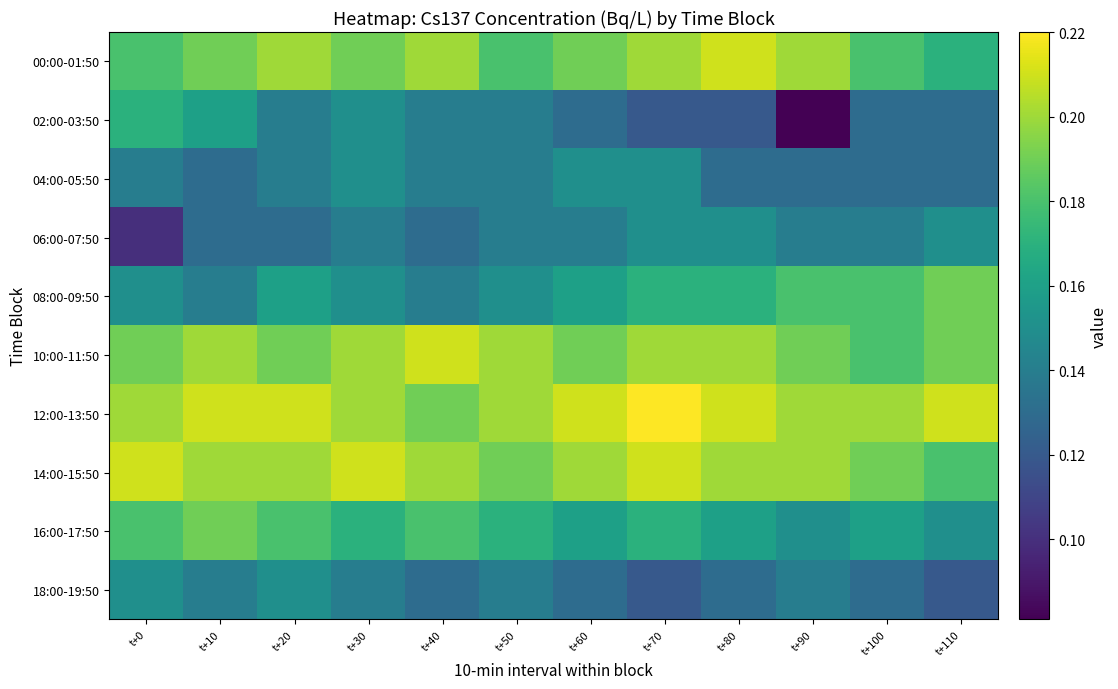

Which series has the largest range (max minus min)?

02:00-03:50